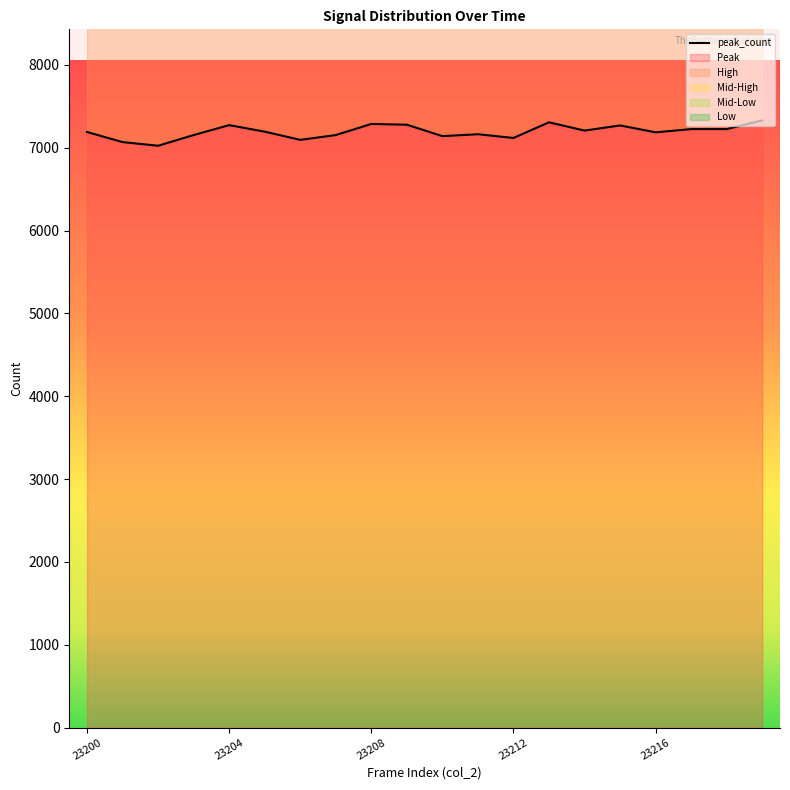

What position from the right is 5?

15